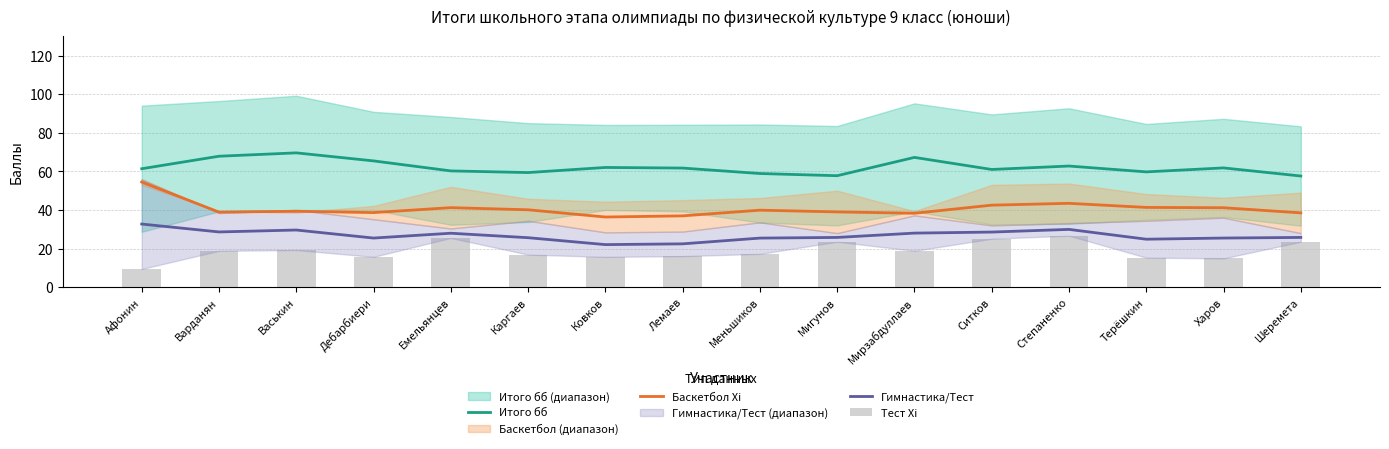

At how many categories does at least one series exceed 62?

6